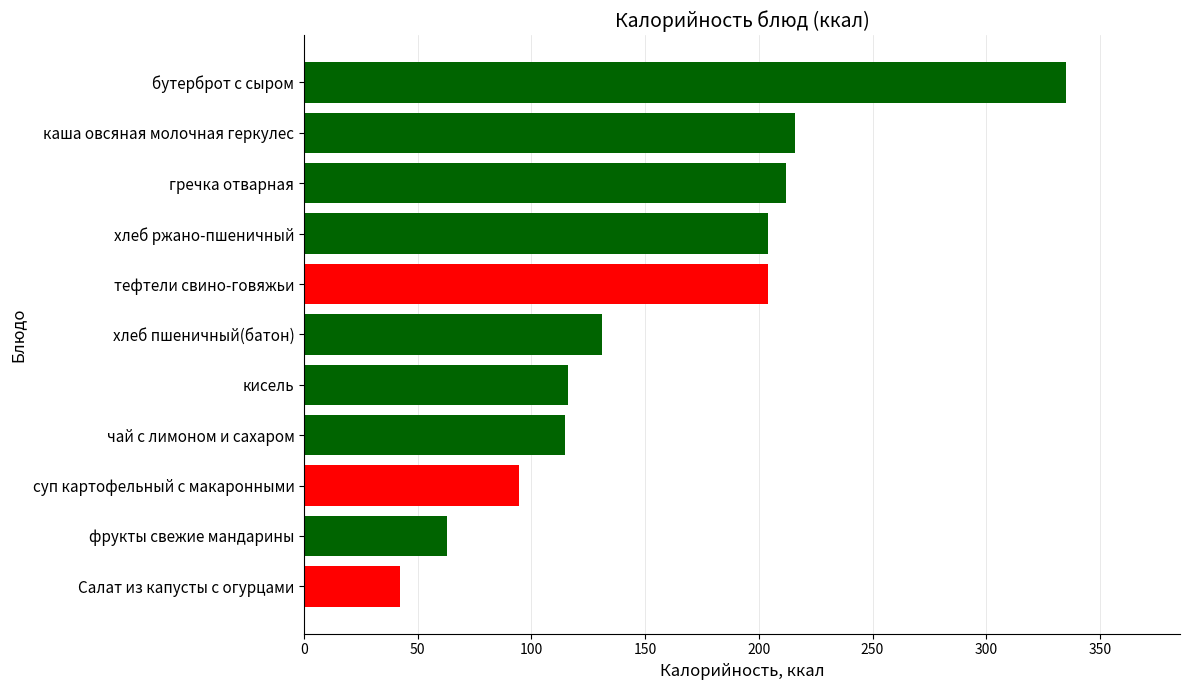

Which has a higher value, гречка отварная or суп картофельный с макаронными?

гречка отварная